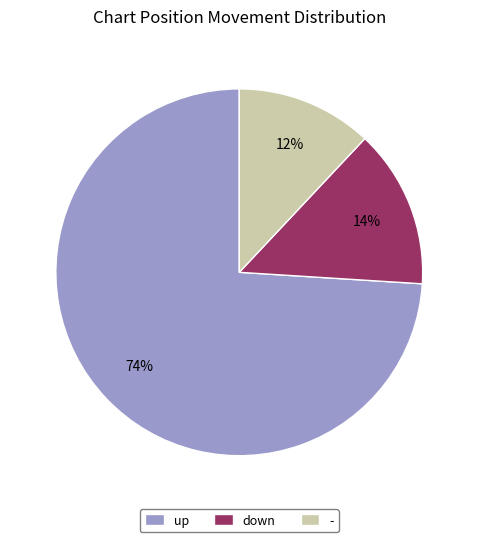

Does up account for over 50% of the chart?

Yes